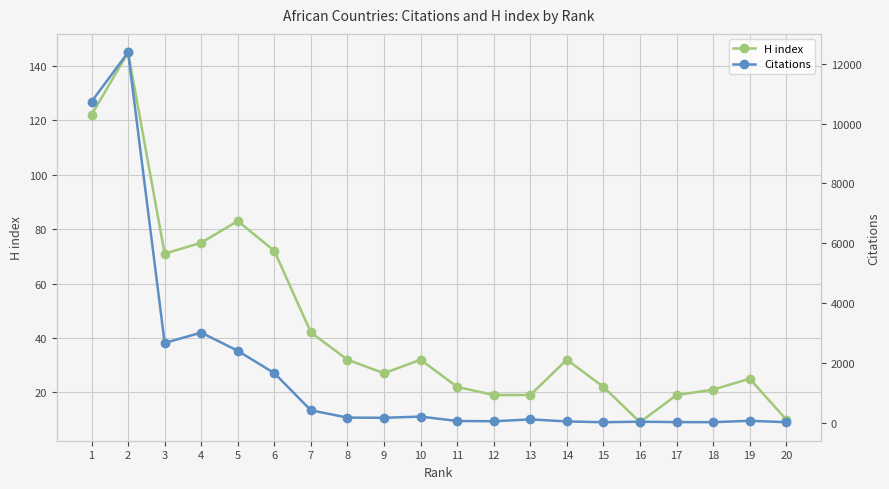

Reading left to right, list all the values displayed in this chart.

H index: 122	145	71	75	83	72	42	32	27	32	22	19	19	32	22	9	19	21	25	10
Citations: 10735	12383	2664	3013	2403	1656	414	170	163	204	57	47	110	42	15	33	19	17	62	17